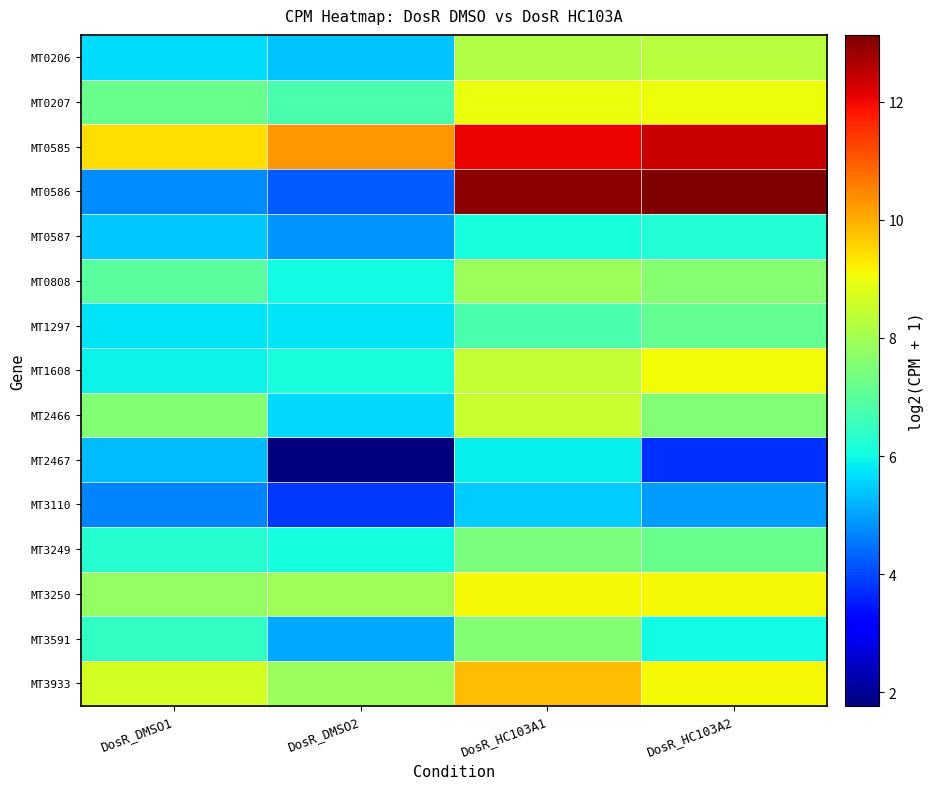

What is the smallest value displayed?

1.8